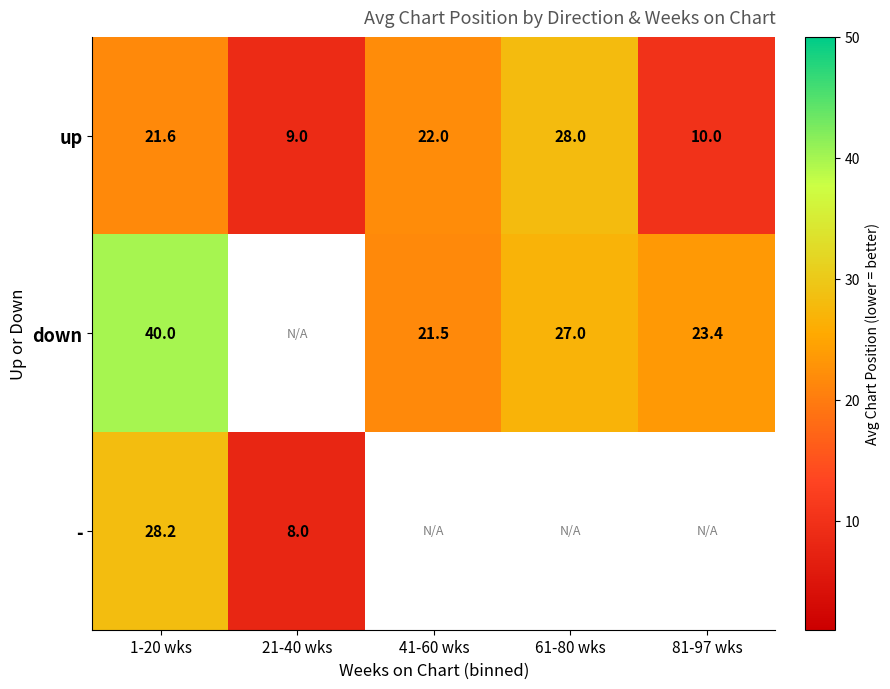

What is the minimum value shown in the chart?

8.0